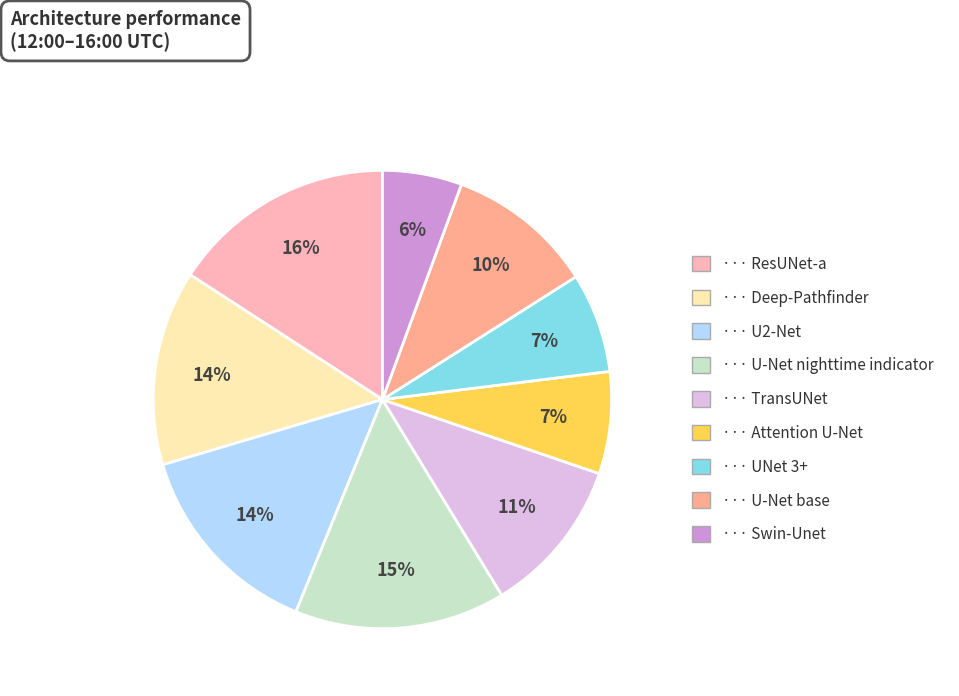

Does any single category account for the majority?

No